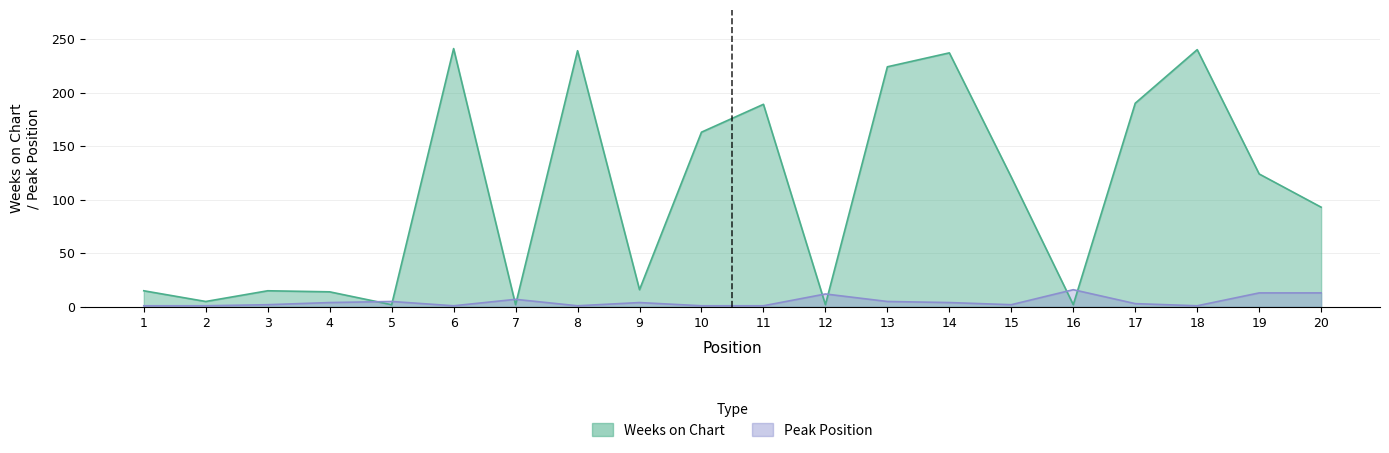

The value of Weeks on Chart at 17 is 331. True or false?

False